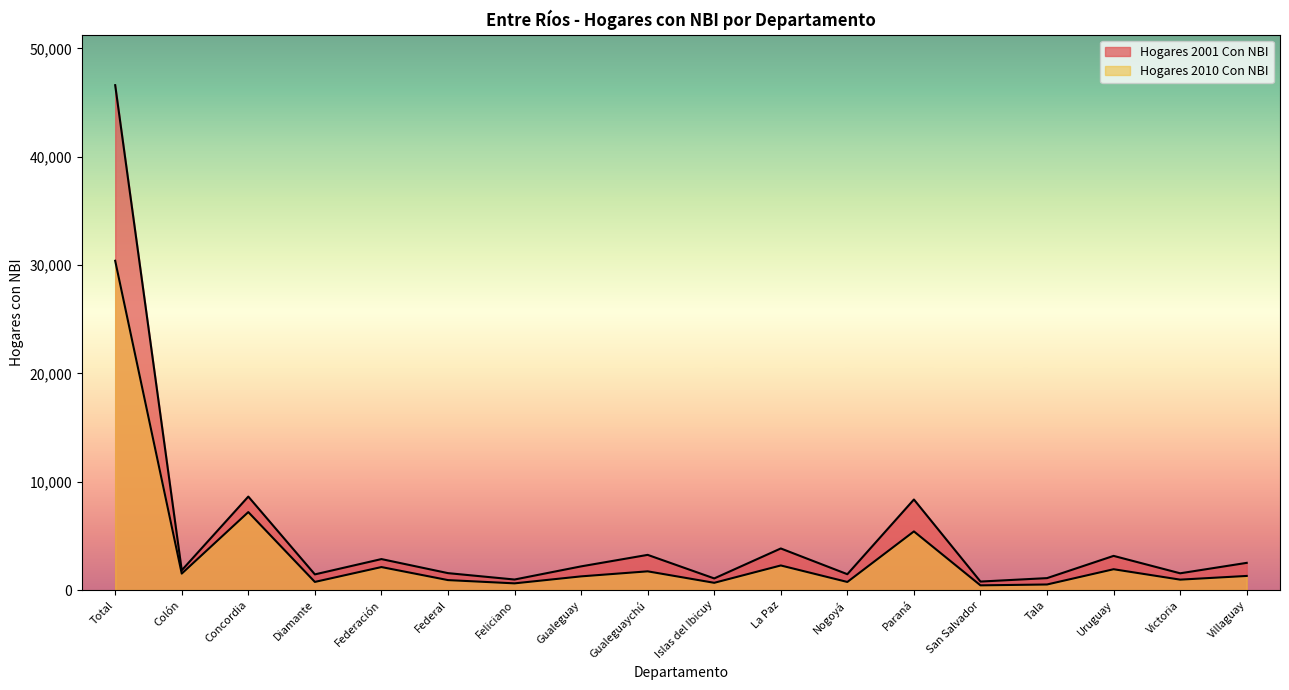

What position from the right is Gualeguay?

11